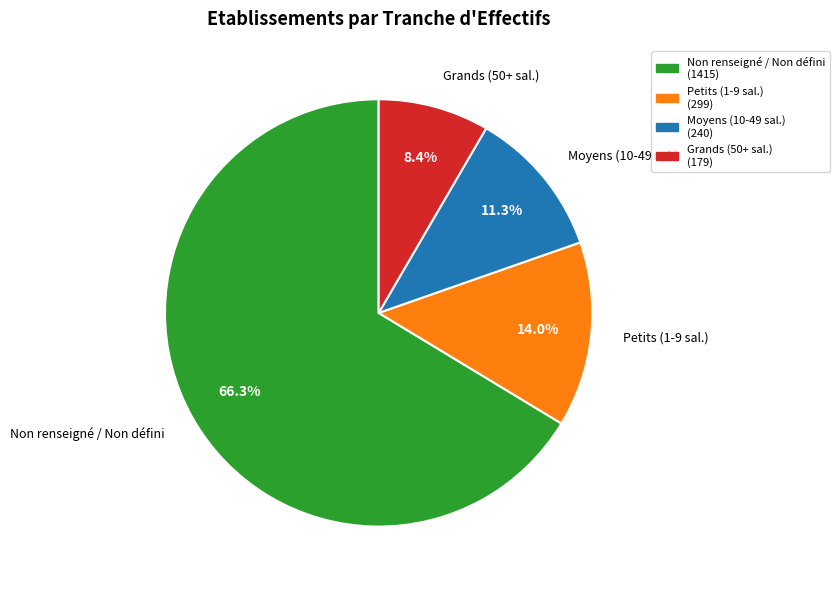

Does any single category account for the majority?

Yes